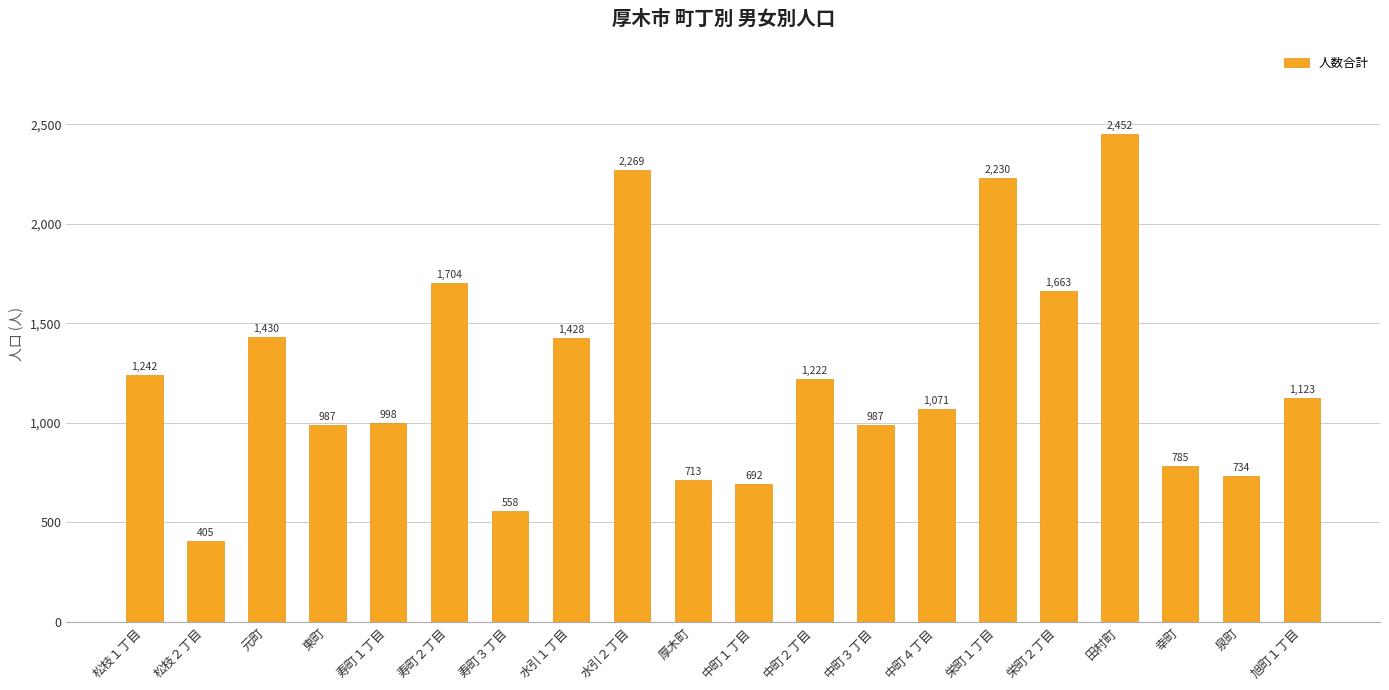

What is the sum of the values at 松枝２丁目 and 旭町１丁目?

1528